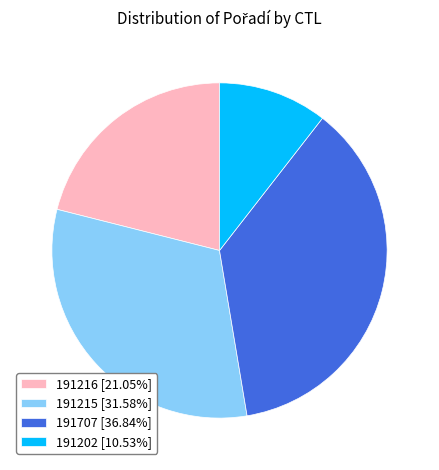

Rank the categories by value from highest to lowest.

191707, 191215, 191216, 191202